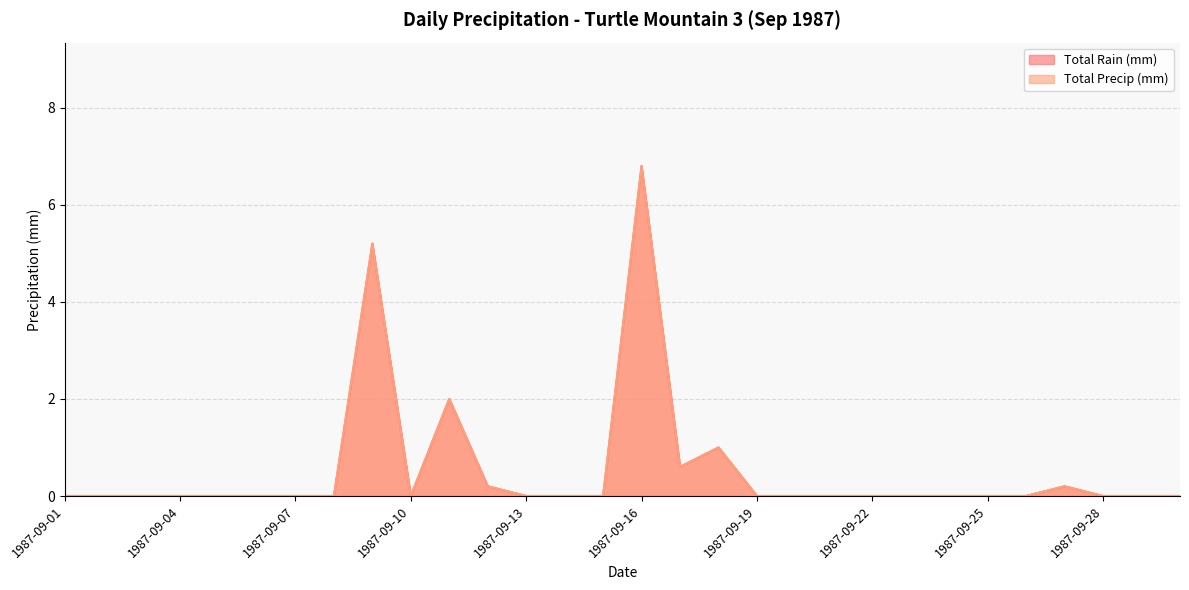

Which series has the widest spread of values?

Total Rain (mm)